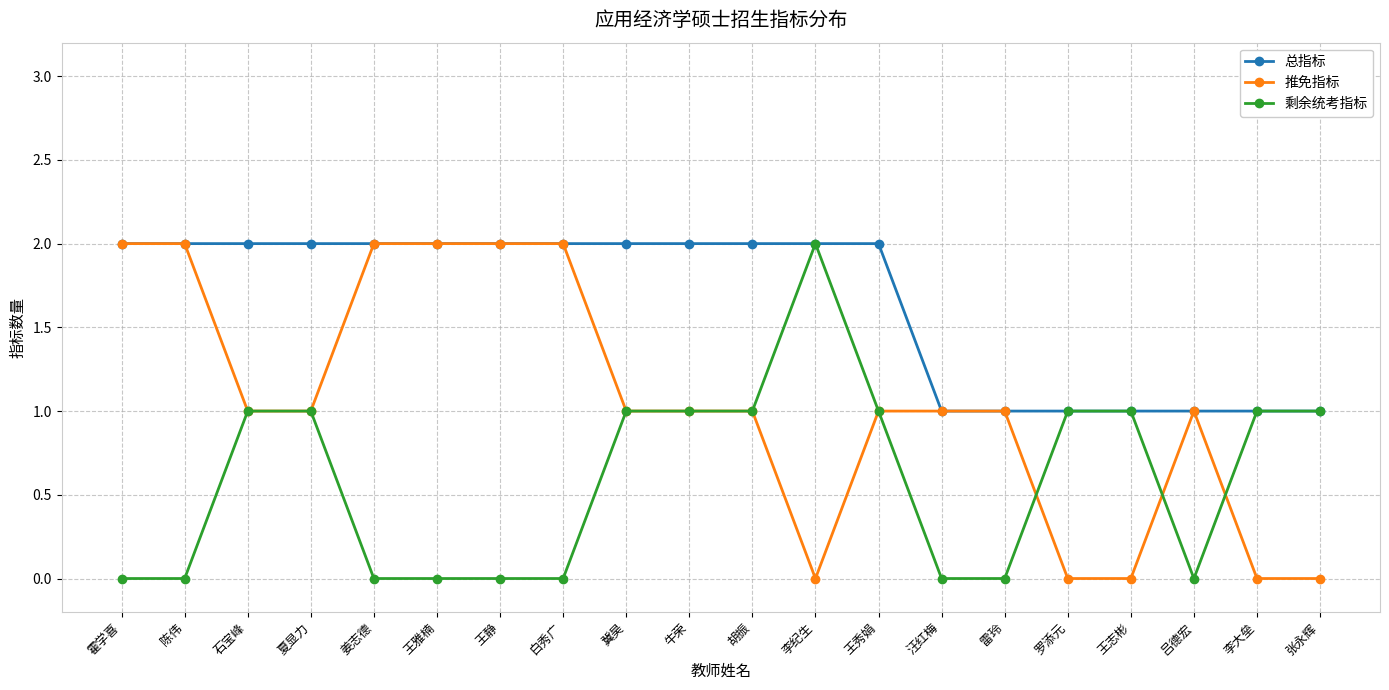

What position from the left is 张永辉?

20